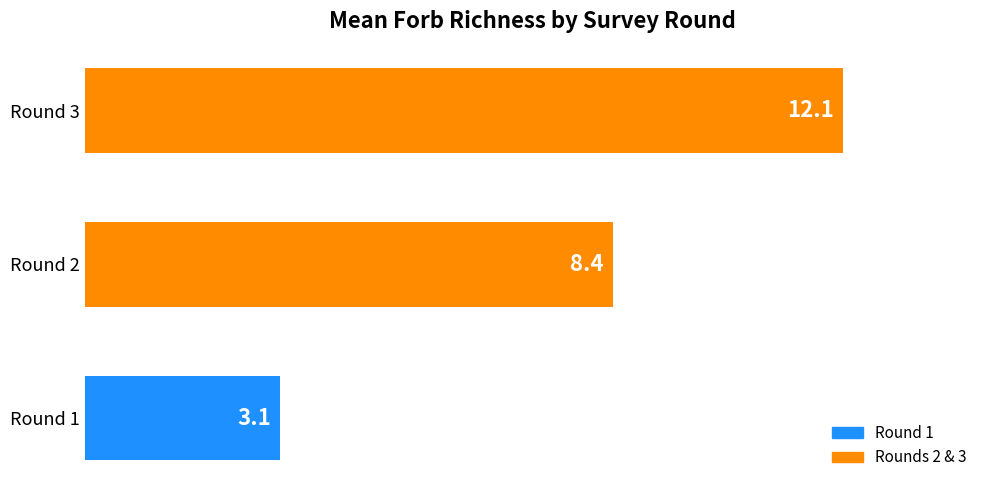

Reading bottom to top, transcribe all the data shown in this chart.

3.1	8.4	12.1